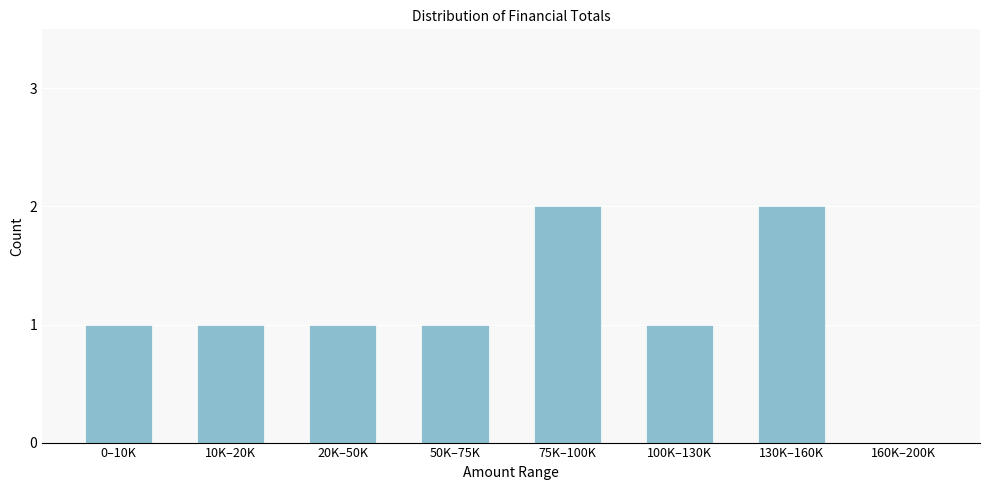

Reading right to left, extract all data points from this chart.

160K–200K=0	130K–160K=2	100K–130K=1	75K–100K=2	50K–75K=1	20K–50K=1	10K–20K=1	0–10K=1